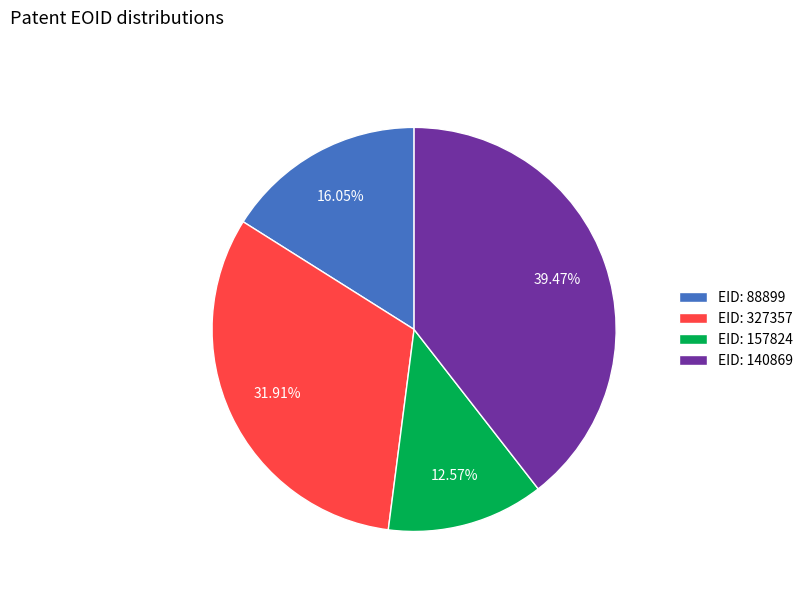

Count the number of slices in the pie.

4